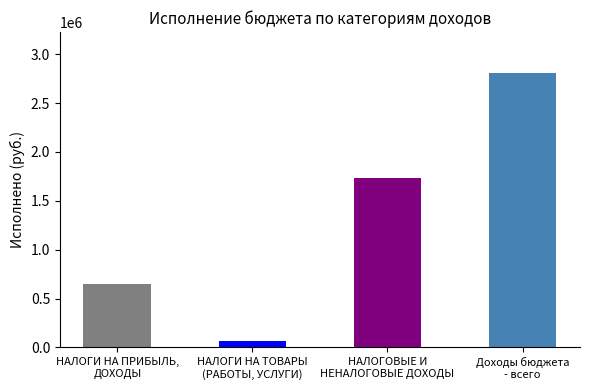

True or false: the data shows 649799.2 at НАЛОГИ НА ПРИБЫЛЬ,
ДОХОДЫ.

True